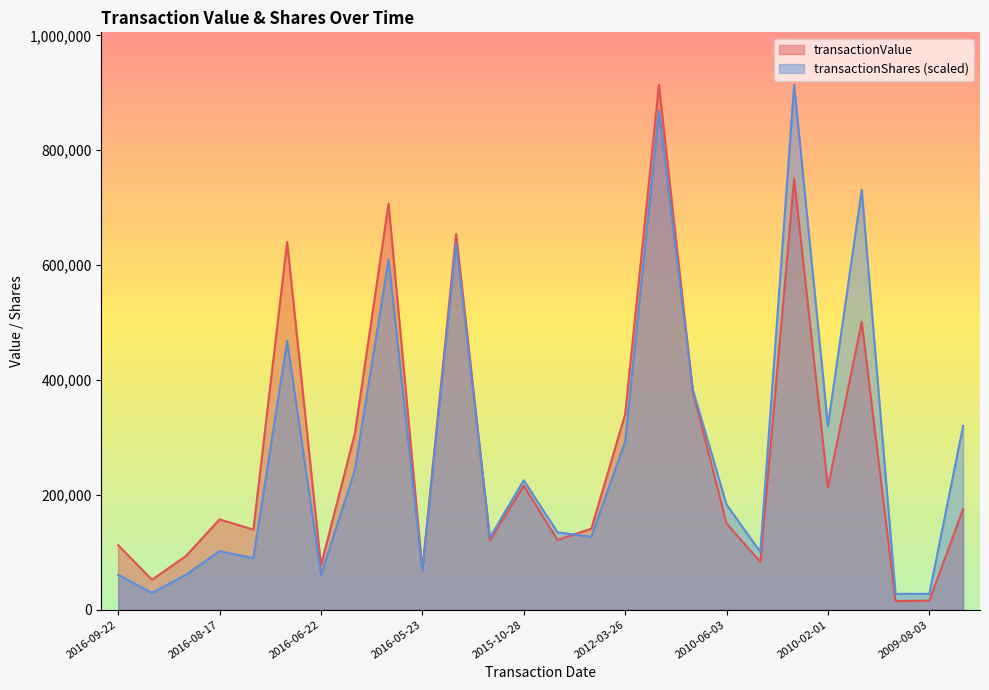

Is the value of transactionShares at 2010-06-03 greater than the value of transactionValue at 2009-08-03?

Yes